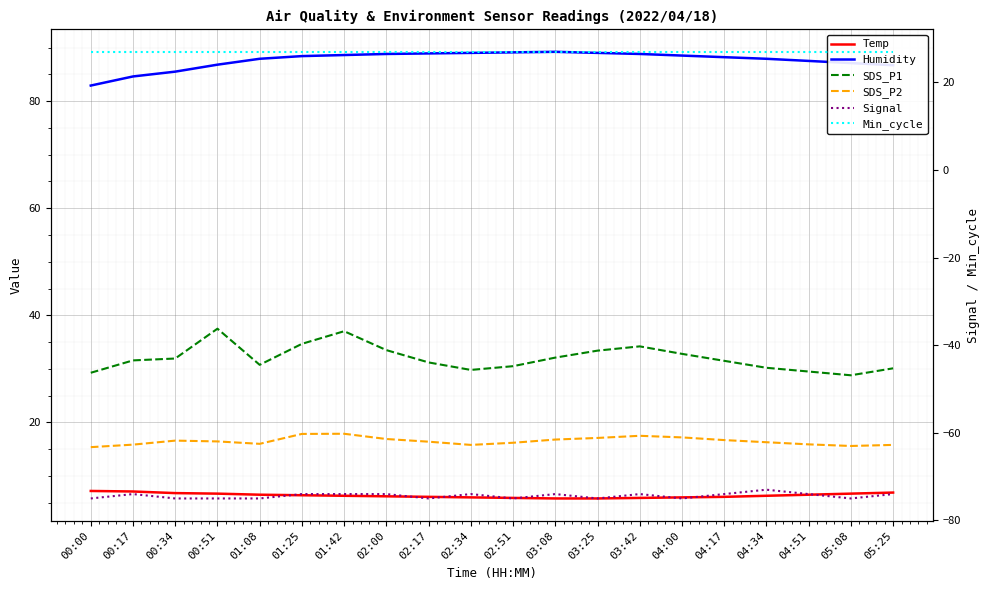

What is the total value across all series at 01:42?

102.8